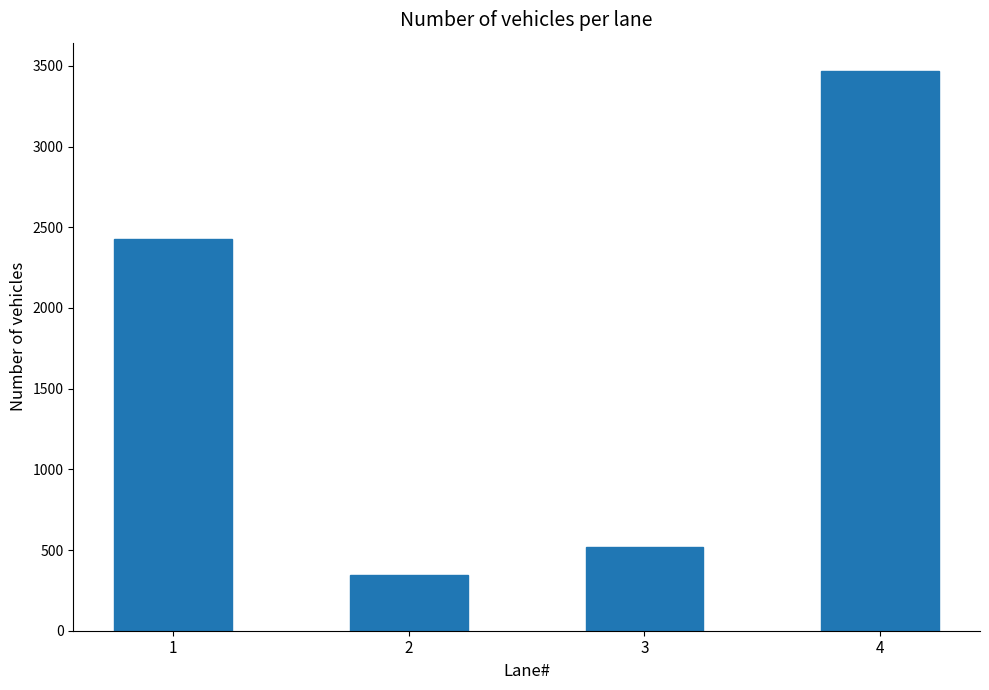

Which category has the lowest value across all series?

2